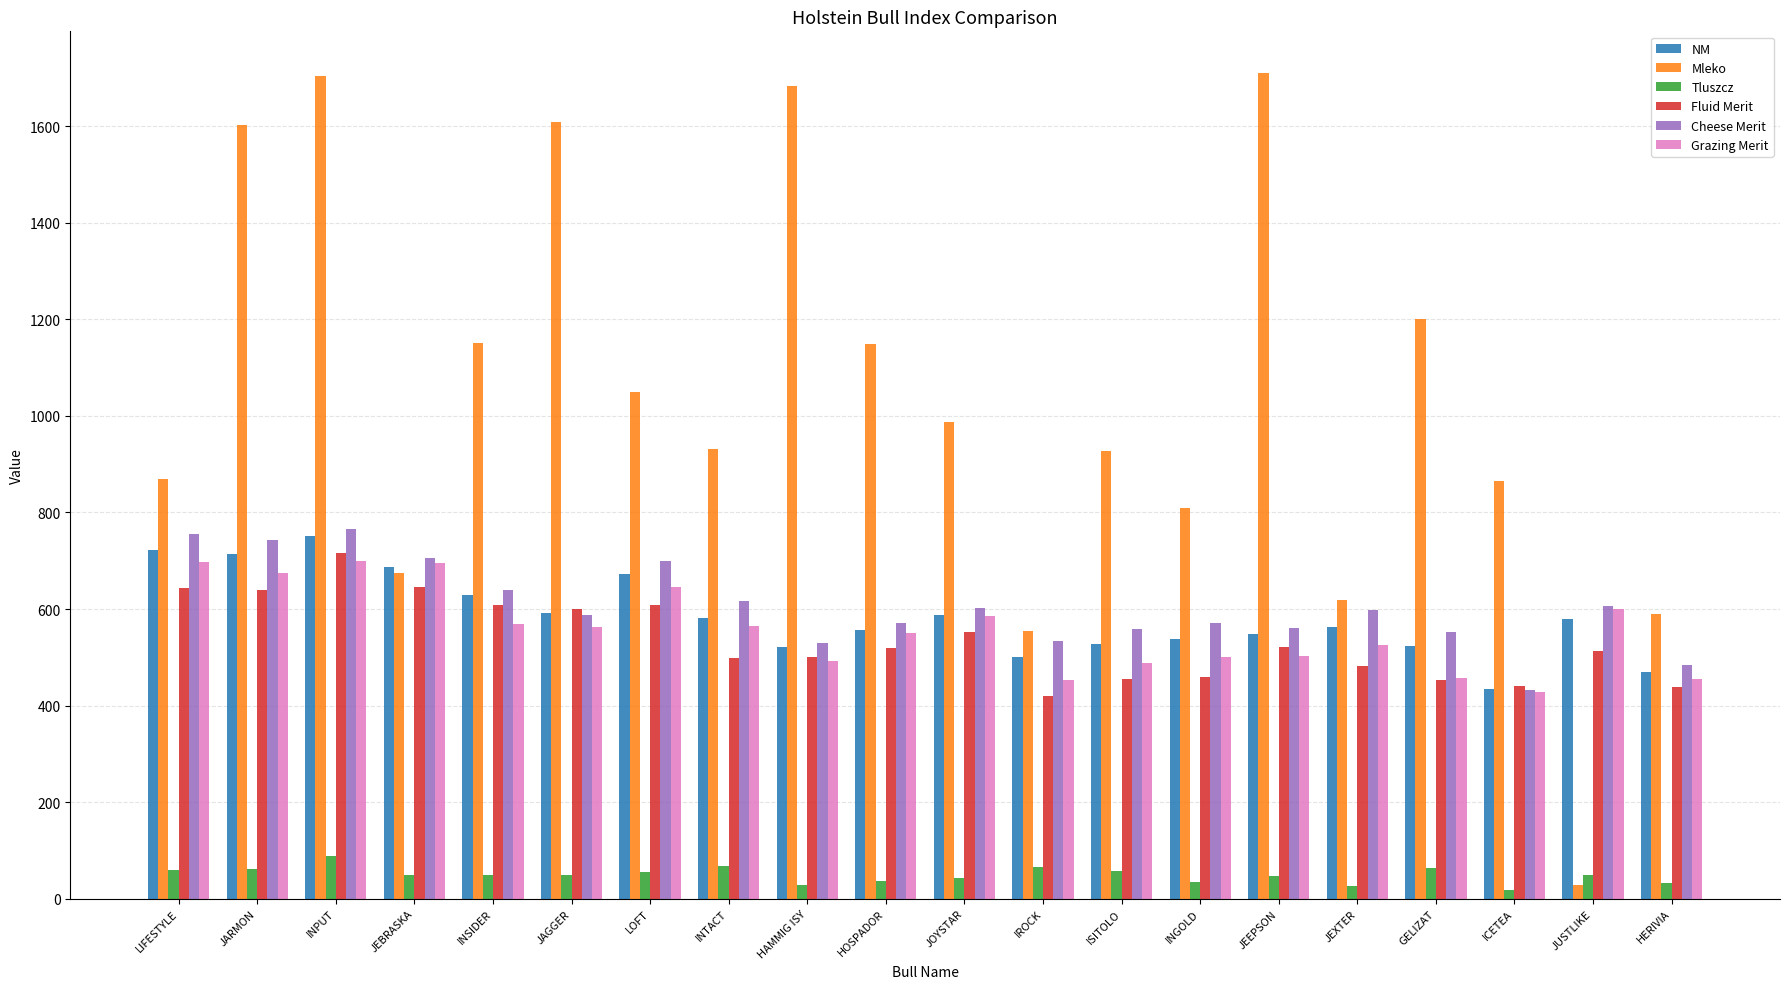

True or false: Mleko has a value of 2559 at JAGGER.

False